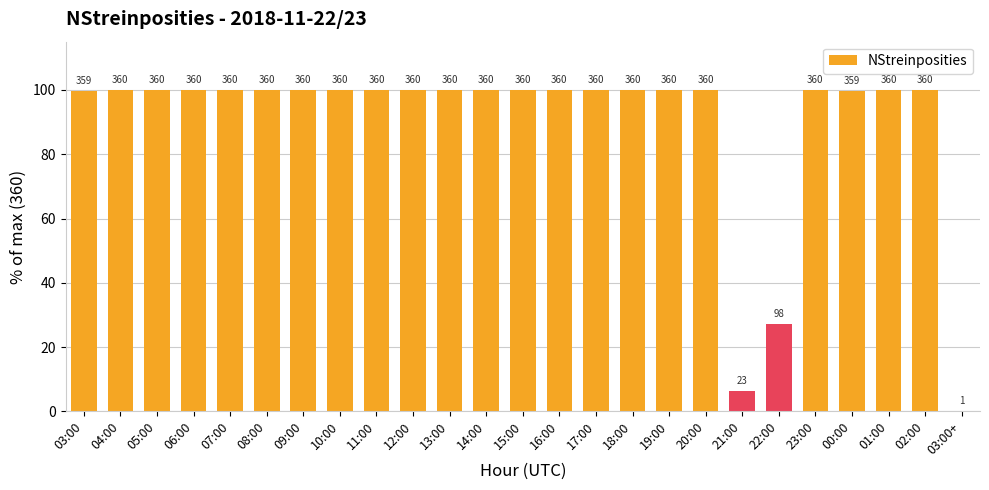

What position from the left is 23:00?

21